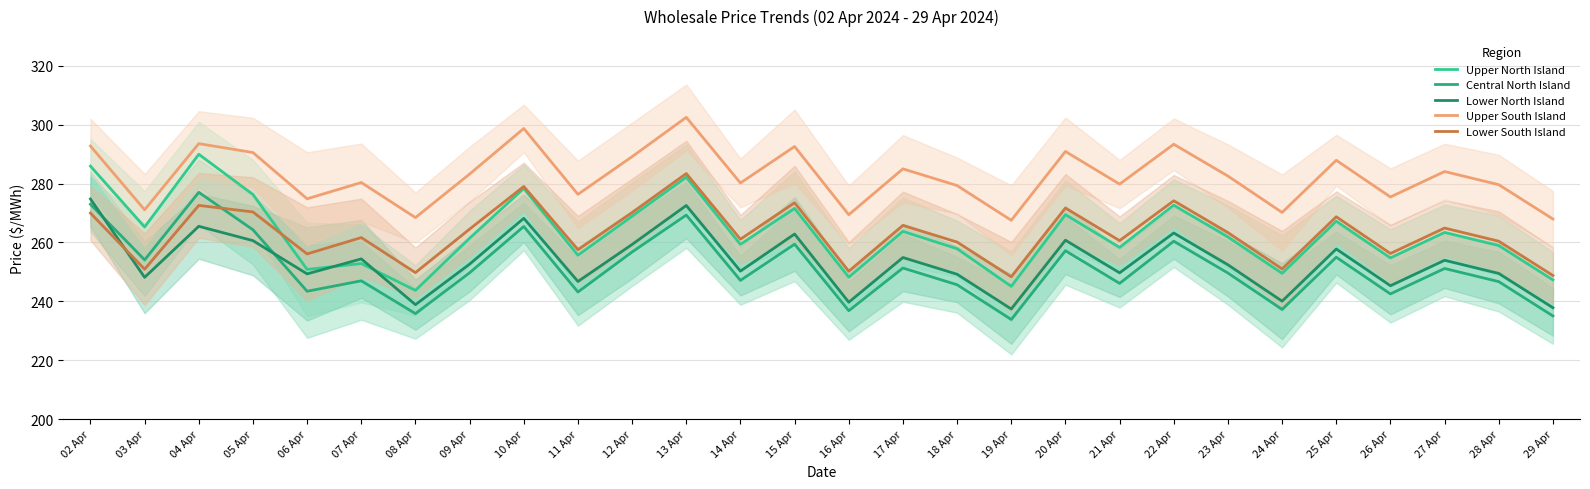

Is the value of Central North Island at 20 Apr greater than the value of Upper South Island at 24 Apr?

No